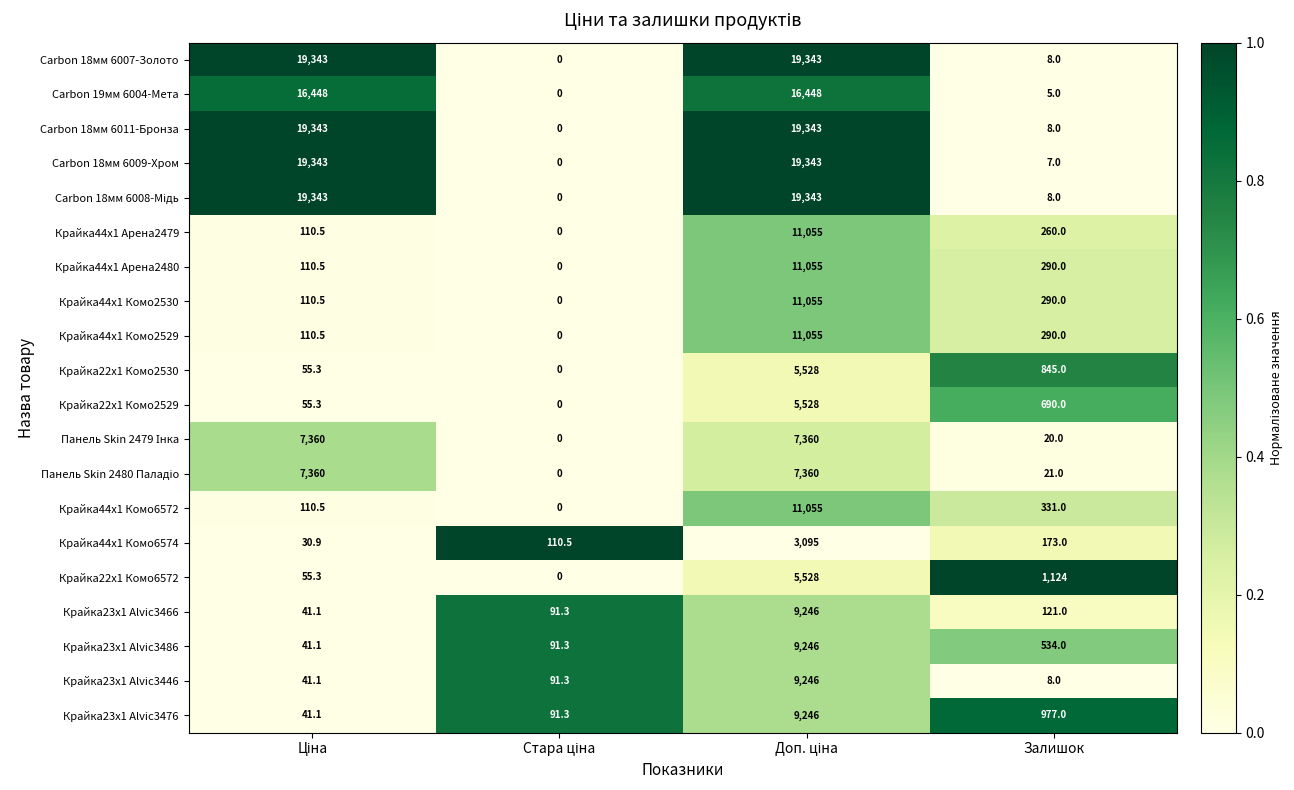

The value of Крайка44x1 Арена2479 at Залишок is 99.6. True or false?

False